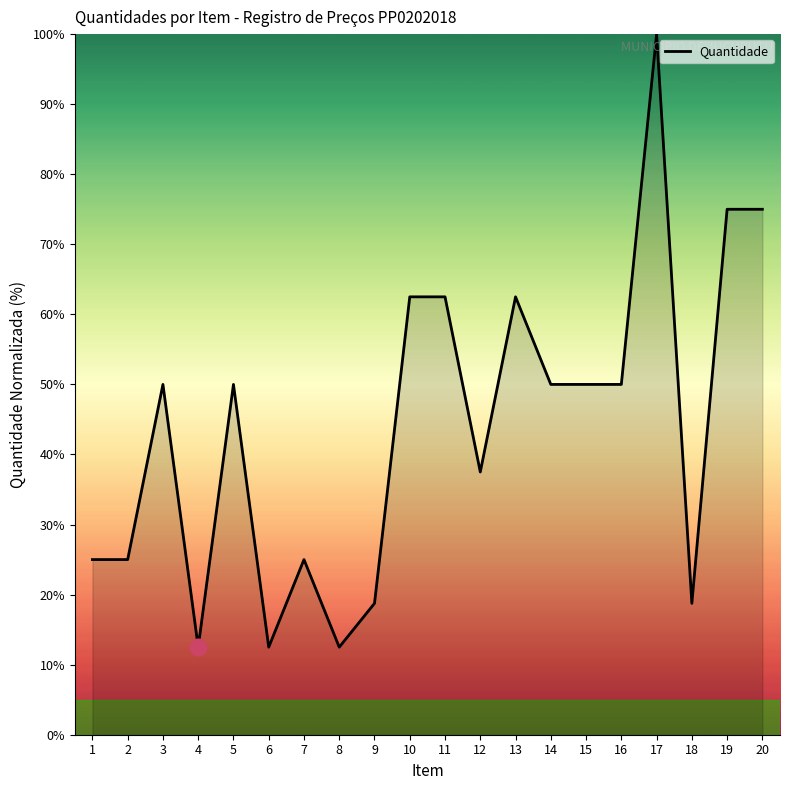

Is it true that the value at 14 is 33.7?

False